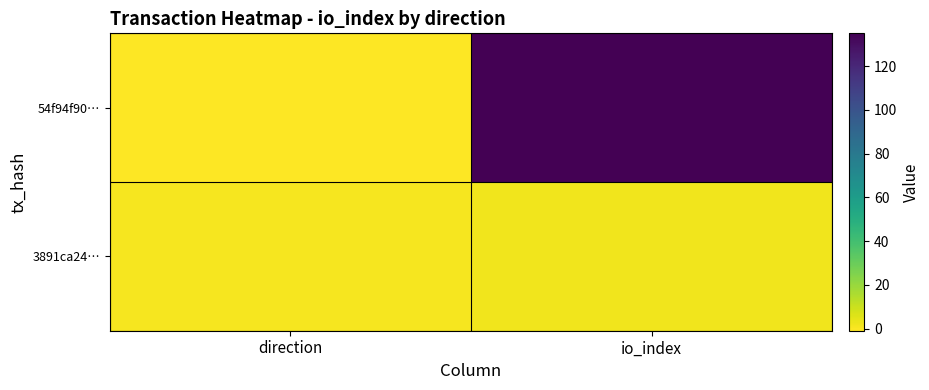

What is the greatest value displayed?

135